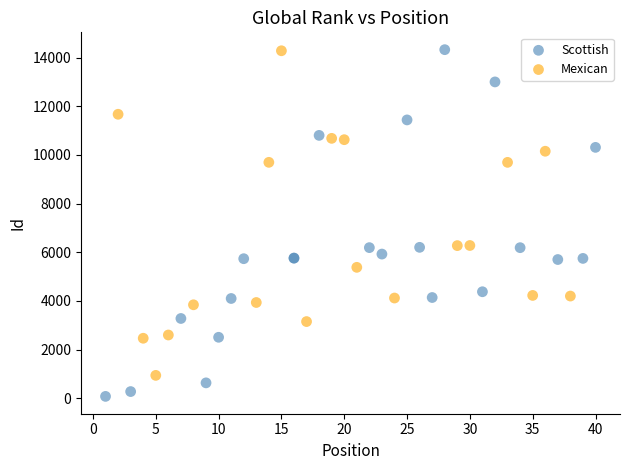

Which series has the widest spread of Y values?

Scottish